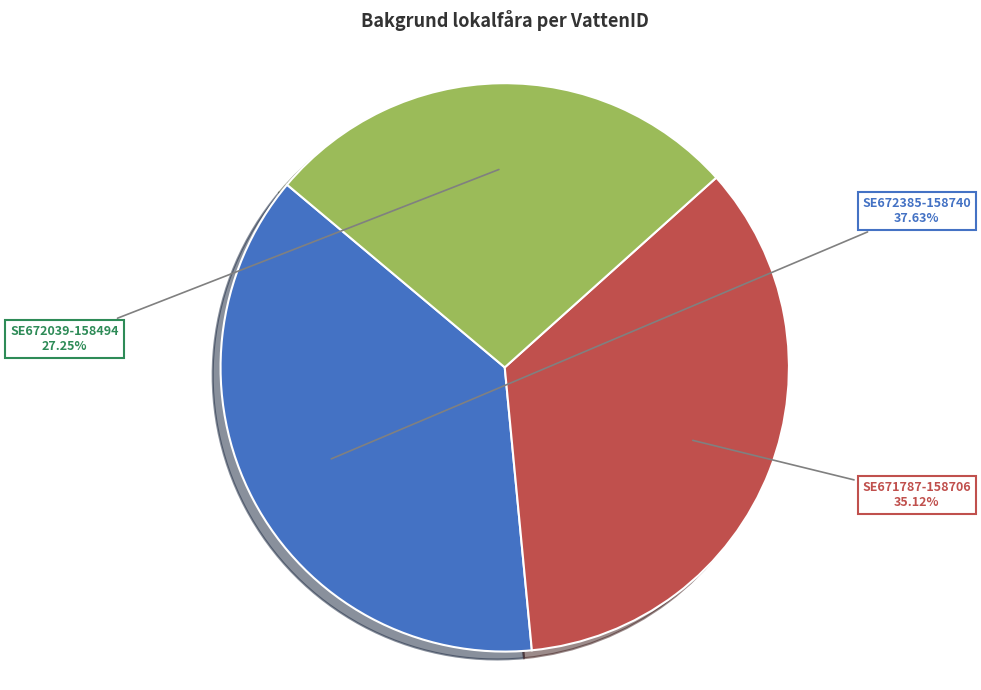

Count the number of slices in the pie.

3